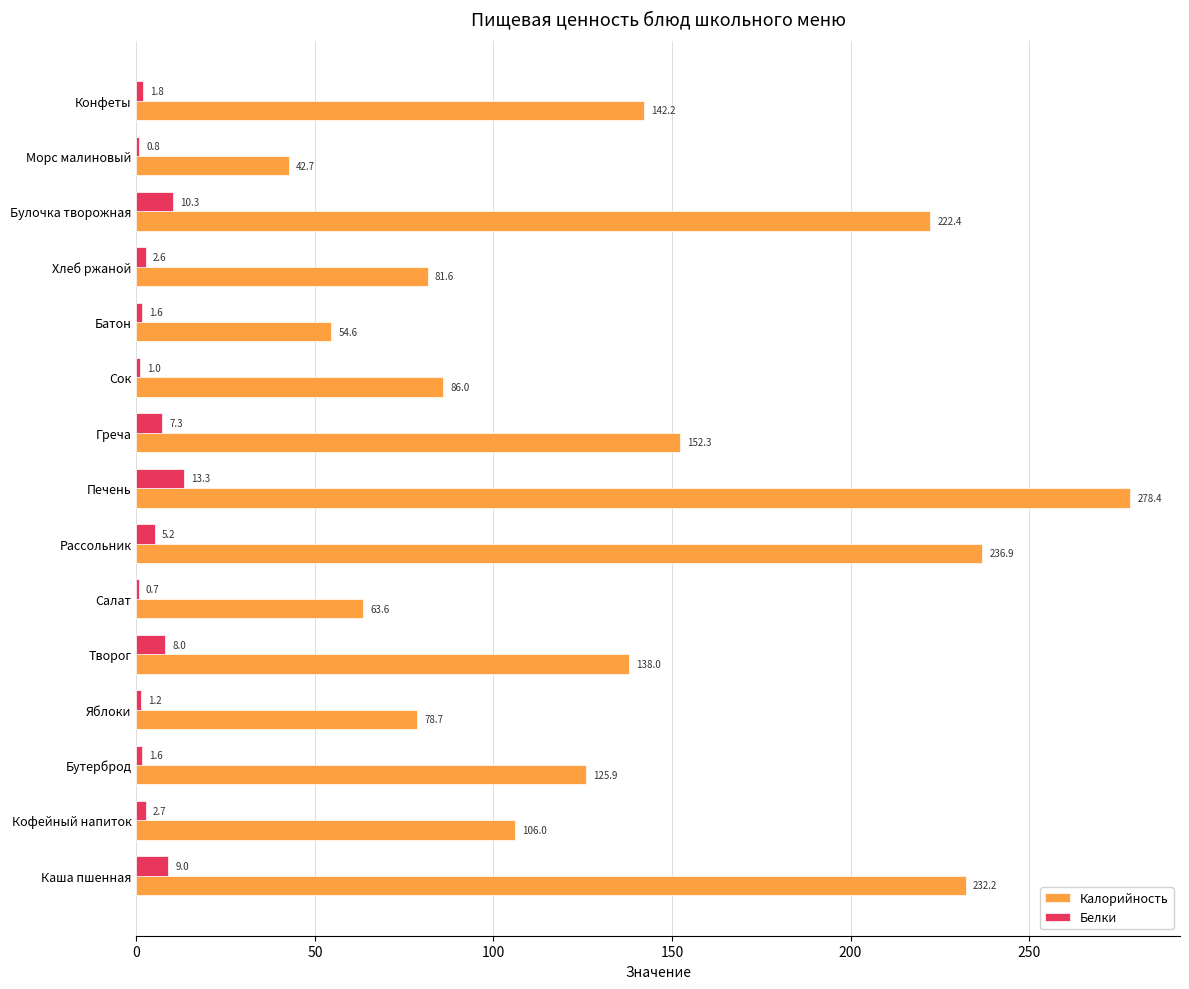

What is the total value across all series at Печень?

291.7